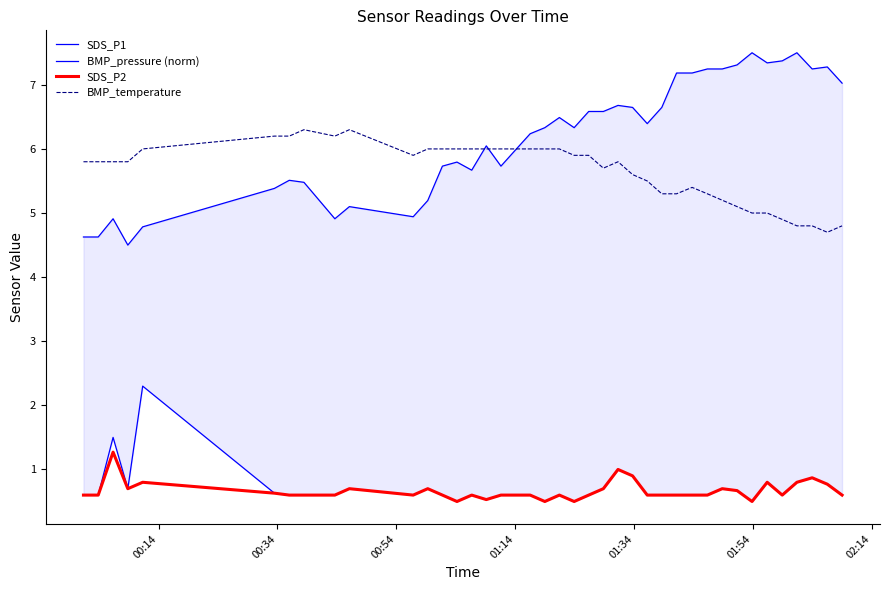

True or false: BMP_temperature and SDS_P2 intersect in this chart.

False